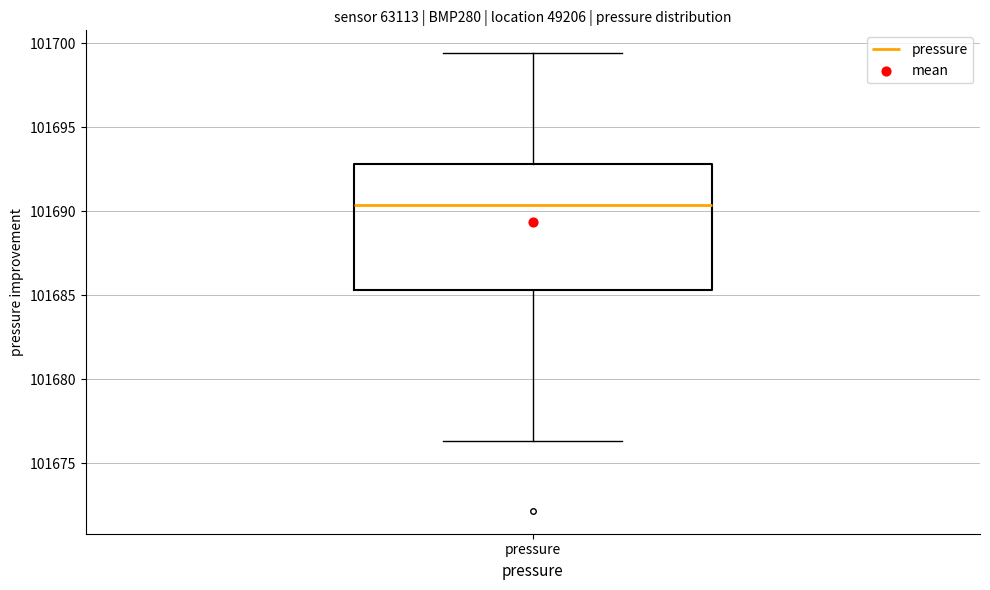

Transcribe this box plot: give where the median line is, the range the box spans, and where the two whiskers end, as read against the y-axis. The values are not printed on the chart, so give them approximately, as read against the axis.

median 101690.5, box 101685.5 to 101693.0, whiskers 101676.5 to 101699.5